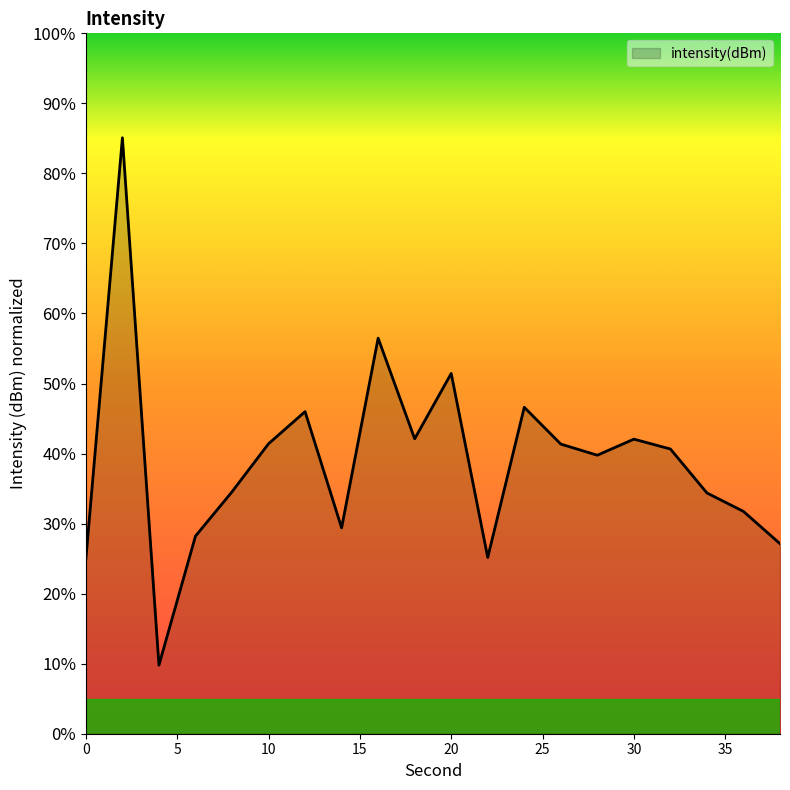

What is the difference between the maximum and minimum values?

75.3